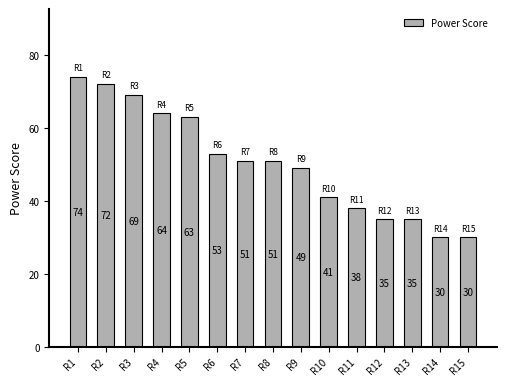

What is the approximate value at R6, to the nearest 5?

55